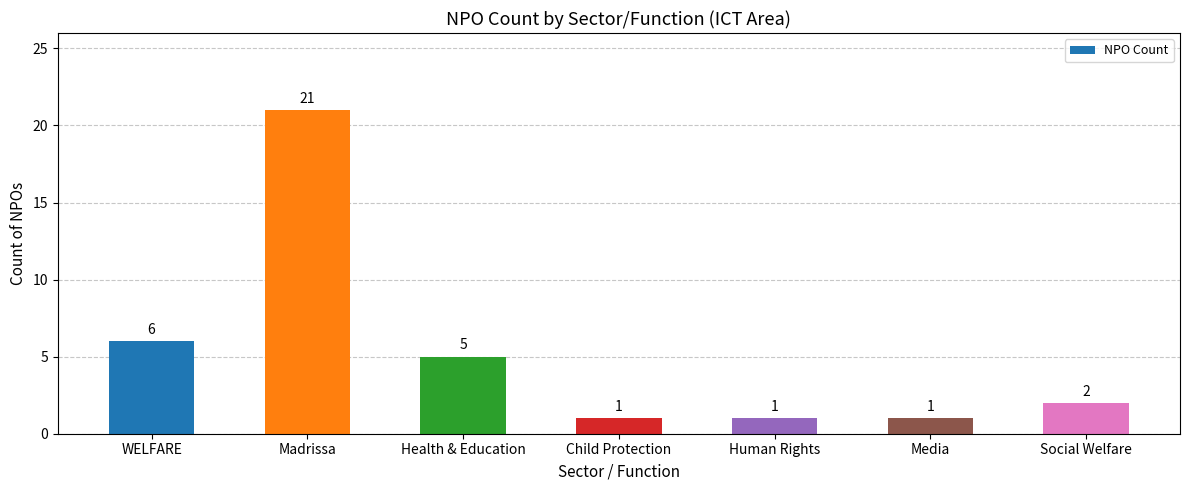

How many bars are there in total?

7